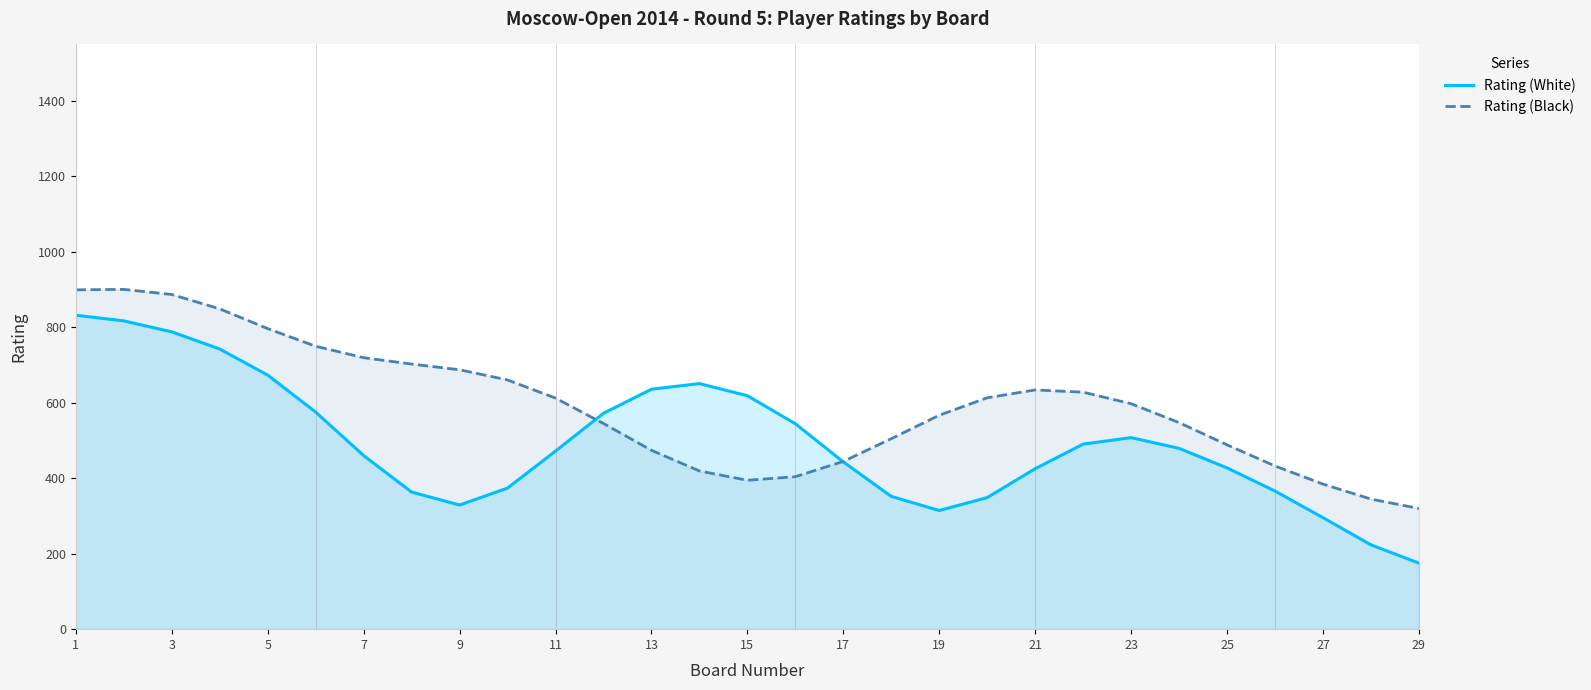

What is the difference between the highest and lowest values at 5?

123.3